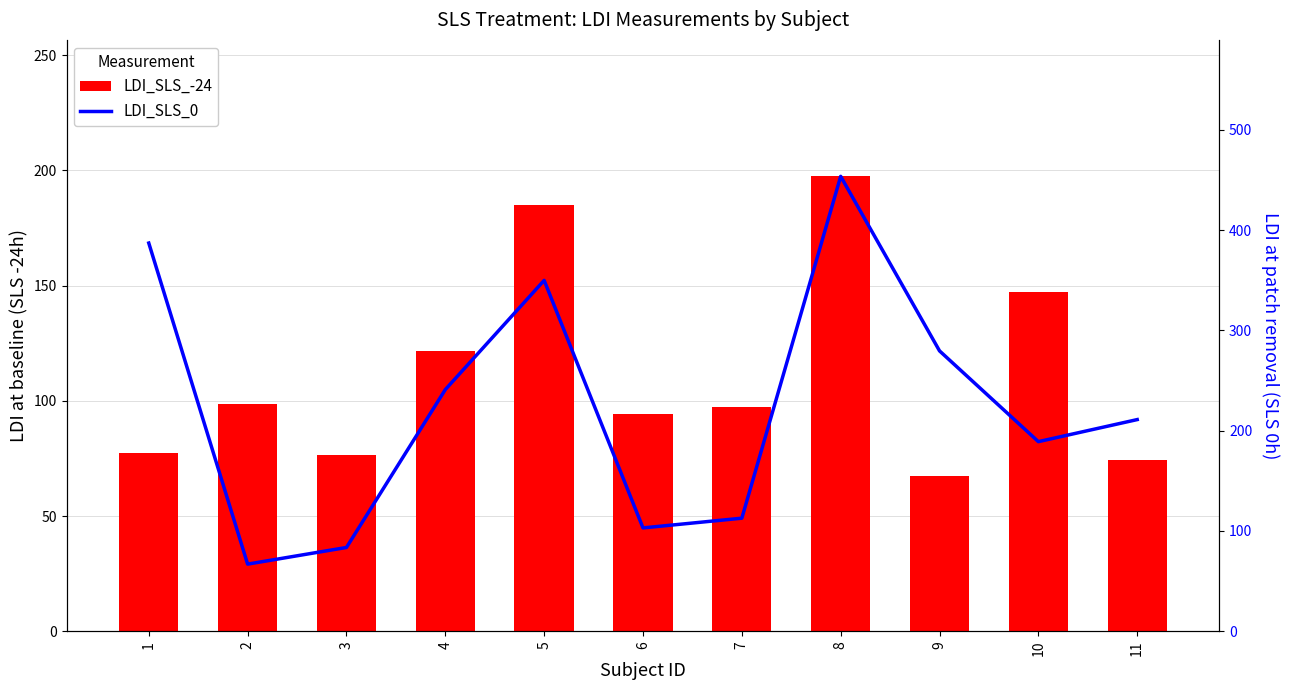

The value of LDI_SLS_-24 at 4 is 121.6. True or false?

True